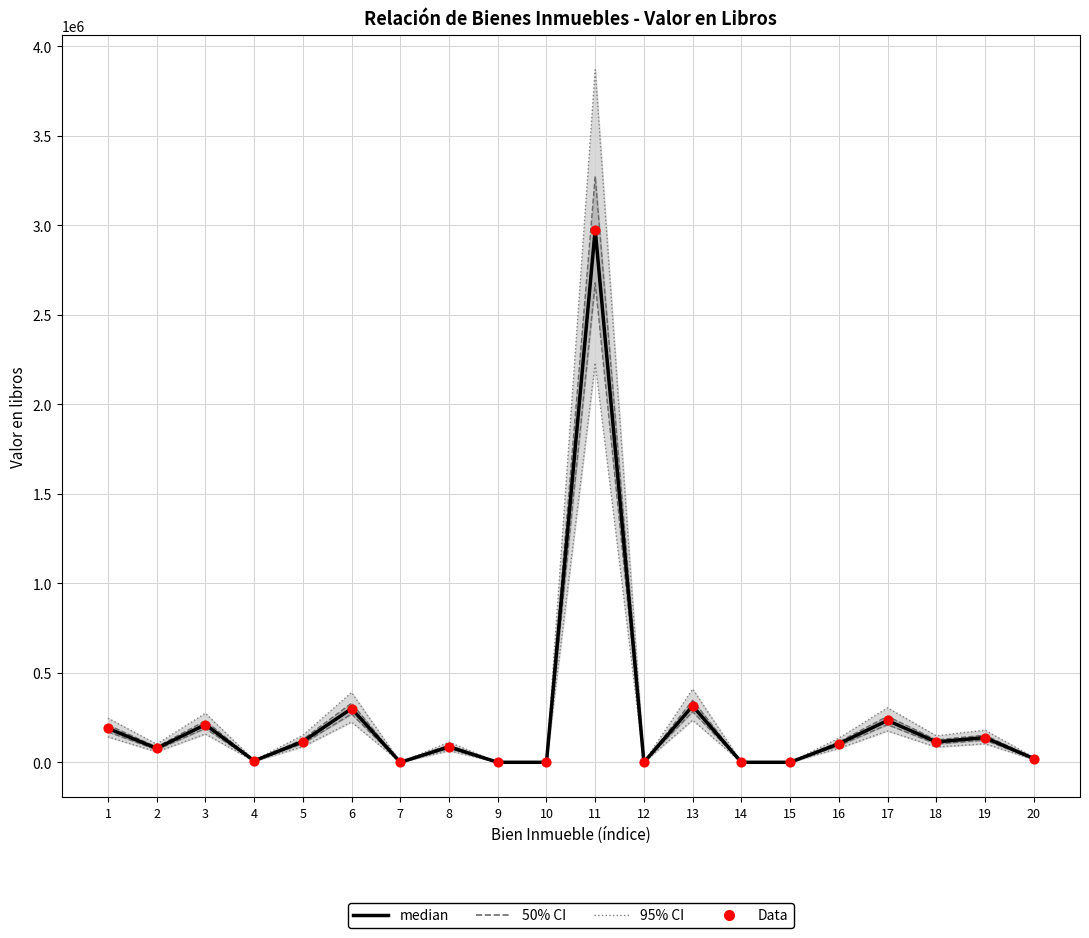

What is the total value across all series at 19?

275807.0